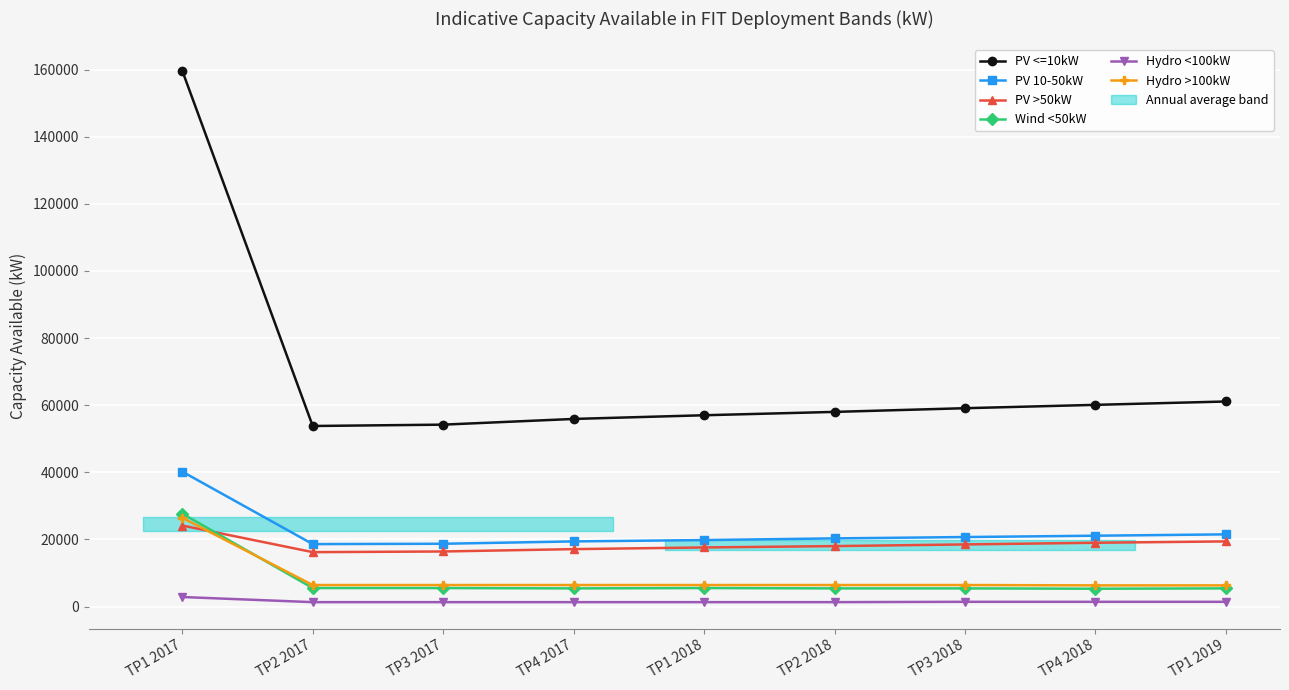

Count the number of categories in the chart.

9